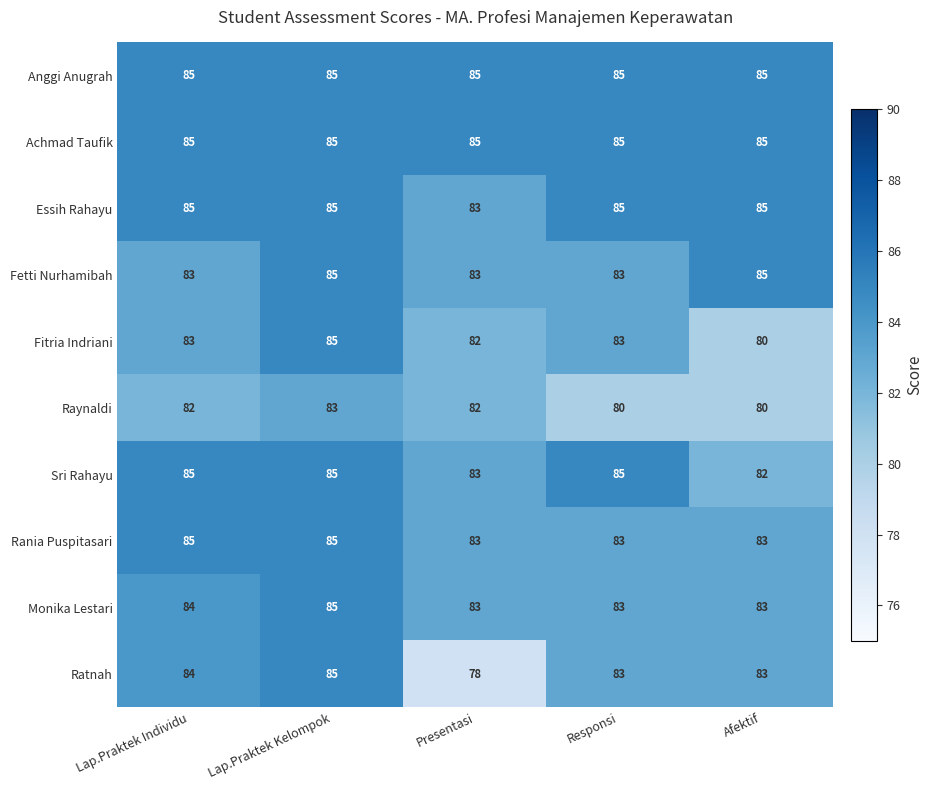

What is the greatest value displayed?

85